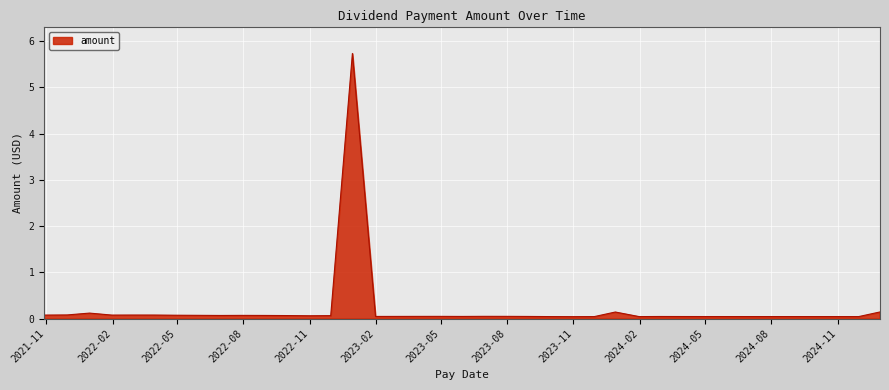

What is the difference between the maximum and minimum values?

5.7